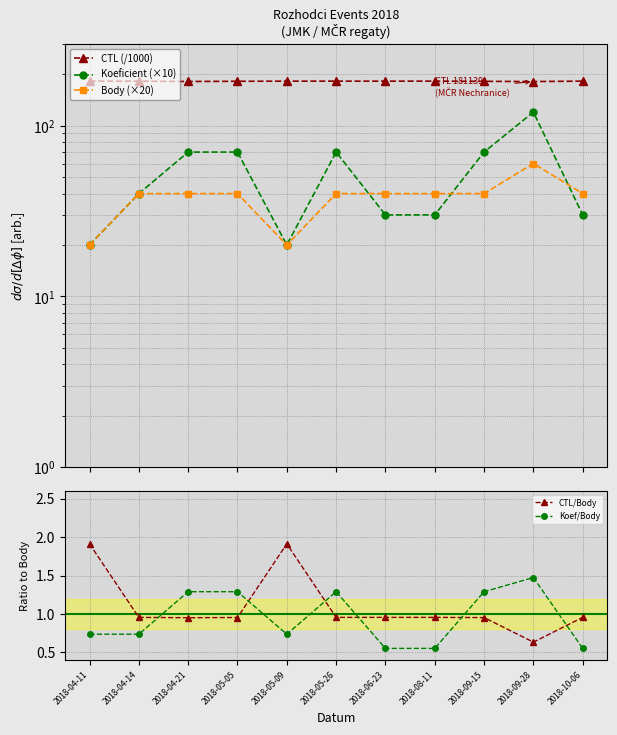

In CTL (/1000), how many points are higher than both neighbors (excluding endpoints)?

2